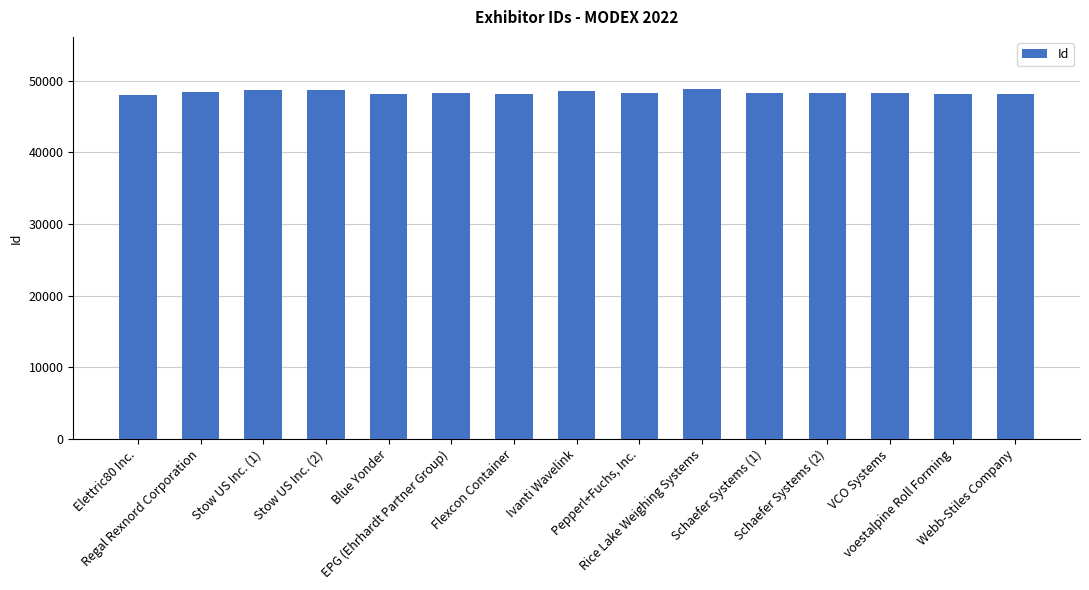

What is the average value?

48354